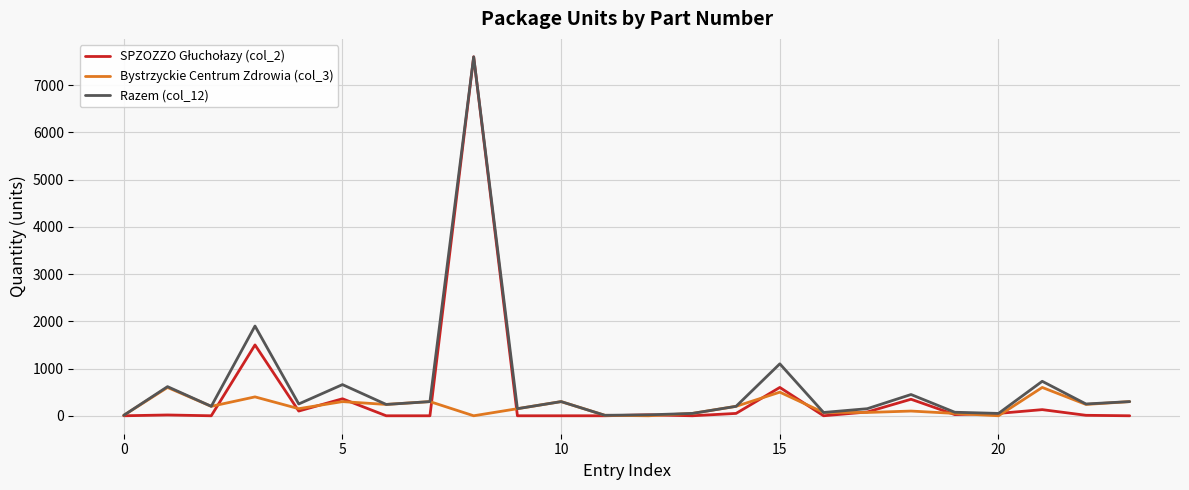

What is the maximum value shown in the chart?

7600